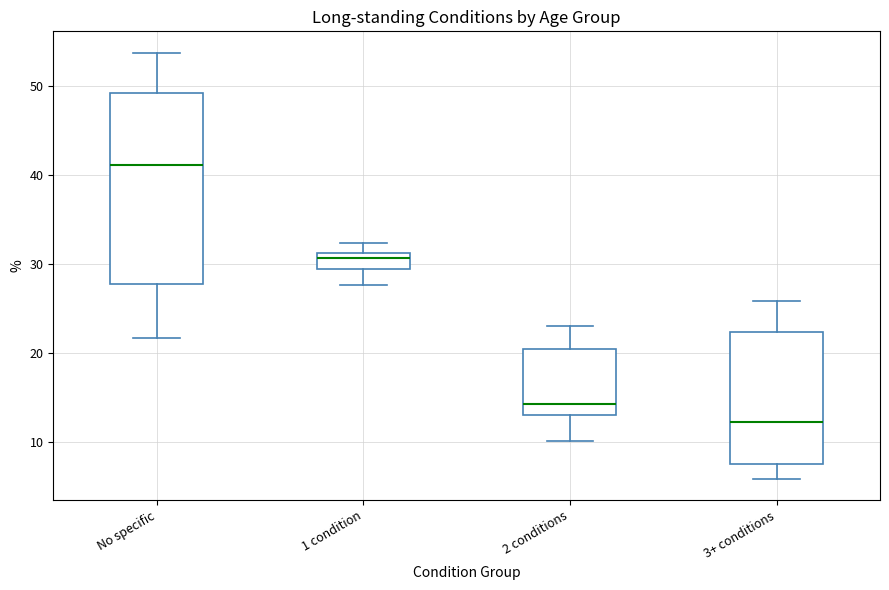

Reading left to right, read every box against the y-axis: the position of its median line, the range the box covers, and the ends of its whiskers. The values are not printed on the chart, so give them approximately, as read against the axis.

No specific: median 41, box 28 to 49, whiskers 22 to 54
1 condition: median 31 (just below the box's upper edge), box 29 to 31, whiskers 28 to 32
2 conditions: median 14, box 13 to 20, whiskers 10 to 23
3+ conditions: median 12, box 8 to 22, whiskers 6 to 26